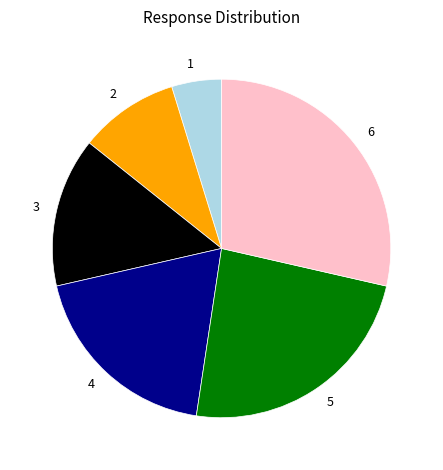

Is the sum of 1 and 5 greater than half?

No